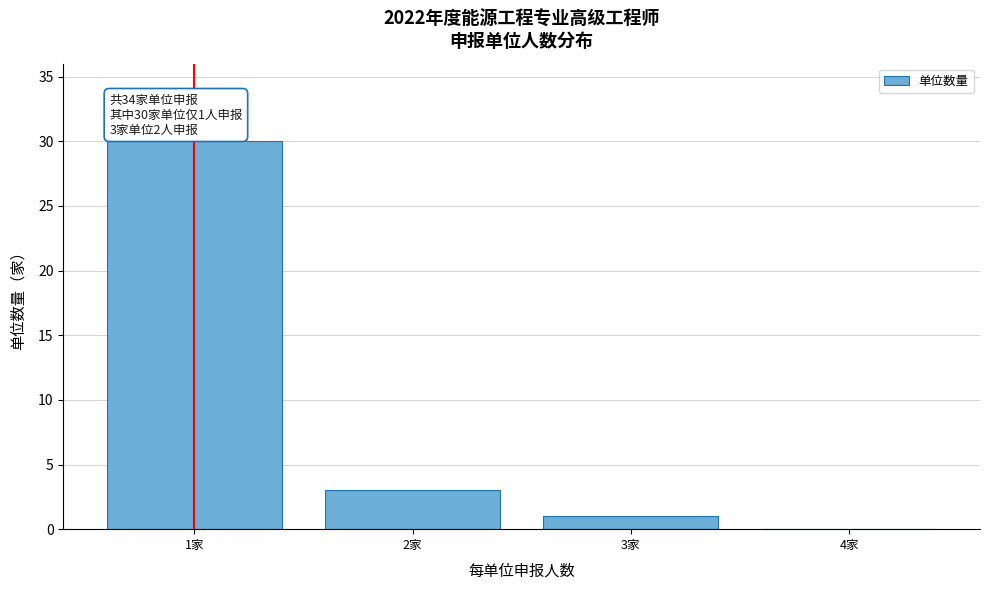

Reading left to right, list all the values displayed in this chart.

1家=30	2家=3	3家=1	4家=0